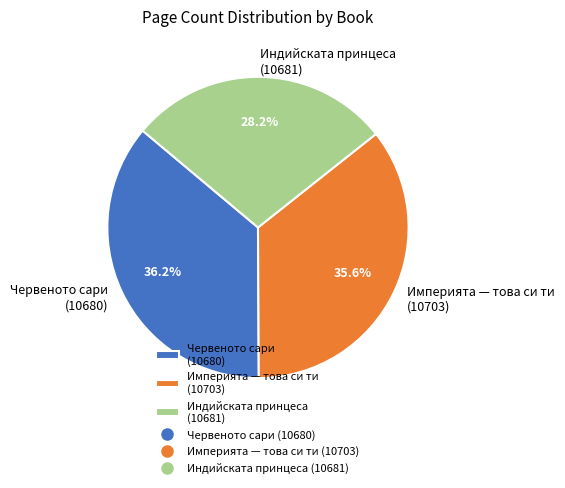

Rank the categories by value from highest to lowest.

Червеното сари (10680), Империята — това си ти (10703), Индийската принцеса (10681)